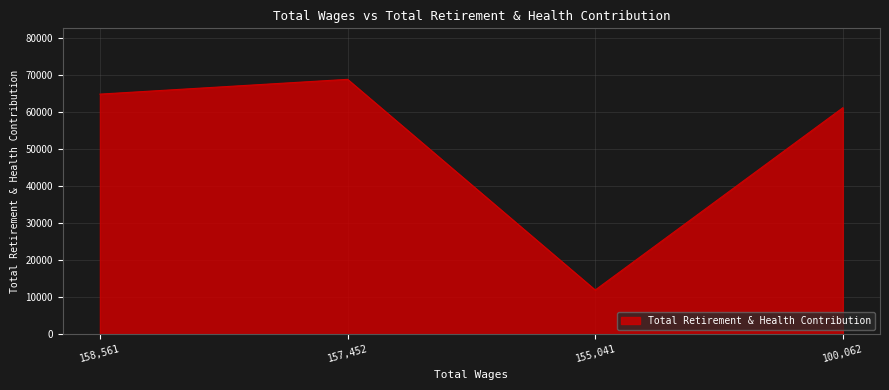

At which label is the value closest to 40448?

100,062